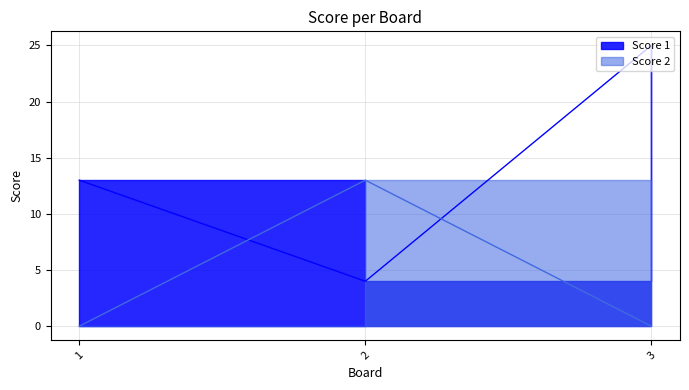

How many distinct data groups are displayed?

2